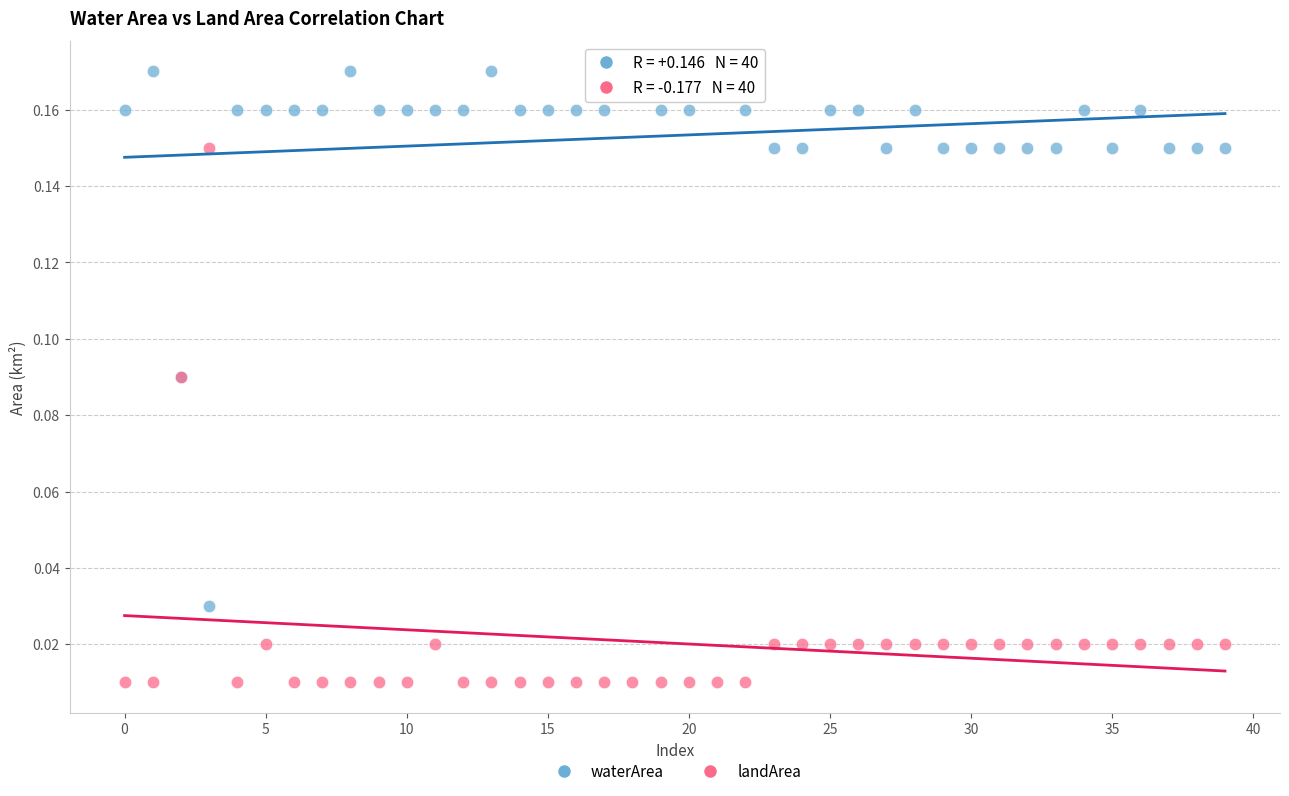

Which series reaches the minimum Y coordinate?

landArea